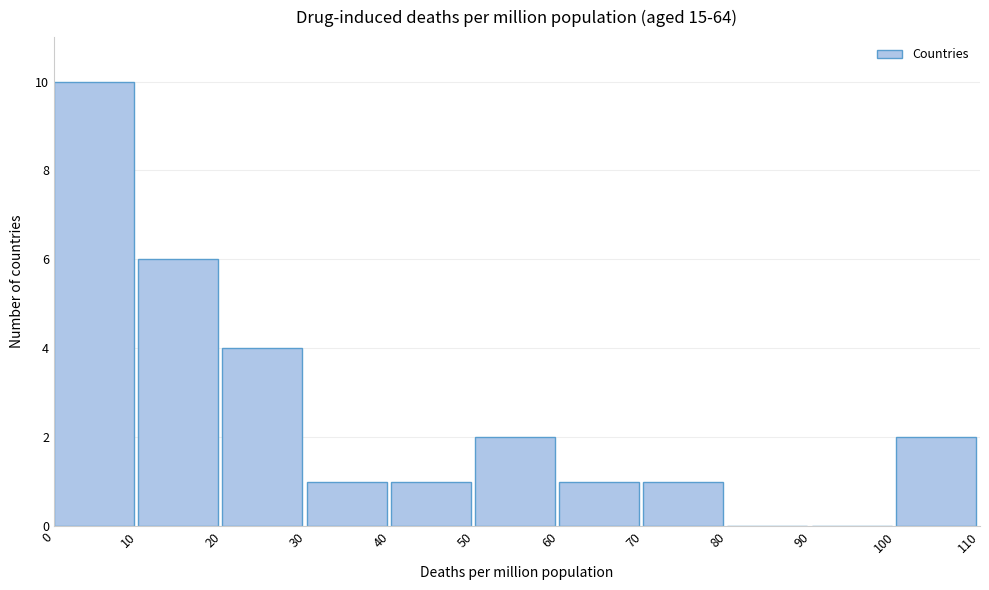

Which range on the x-axis has the tallest bar?

0 to 10